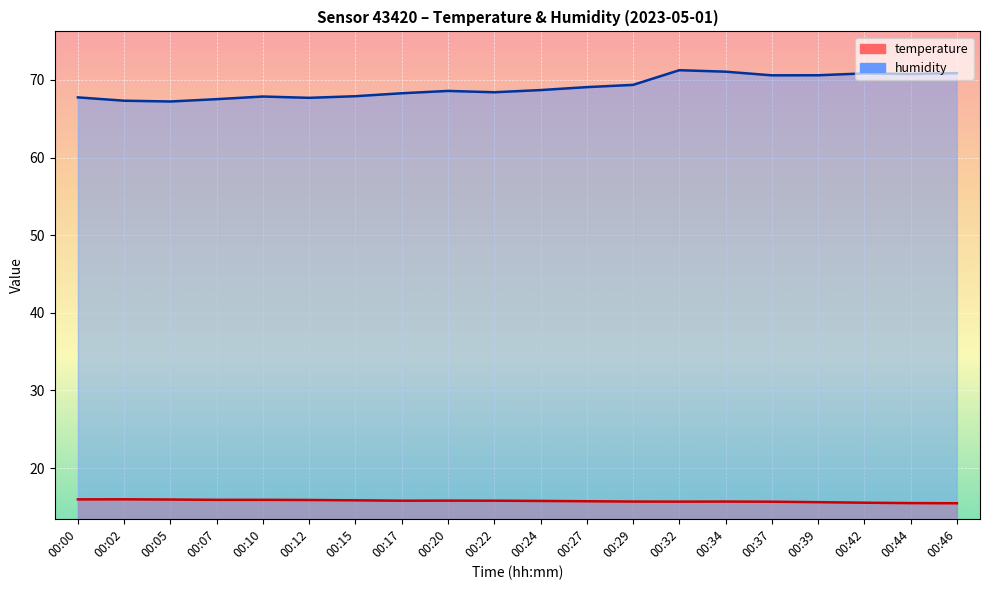

List the series in order of their peak value, highest first.

humidity, temperature